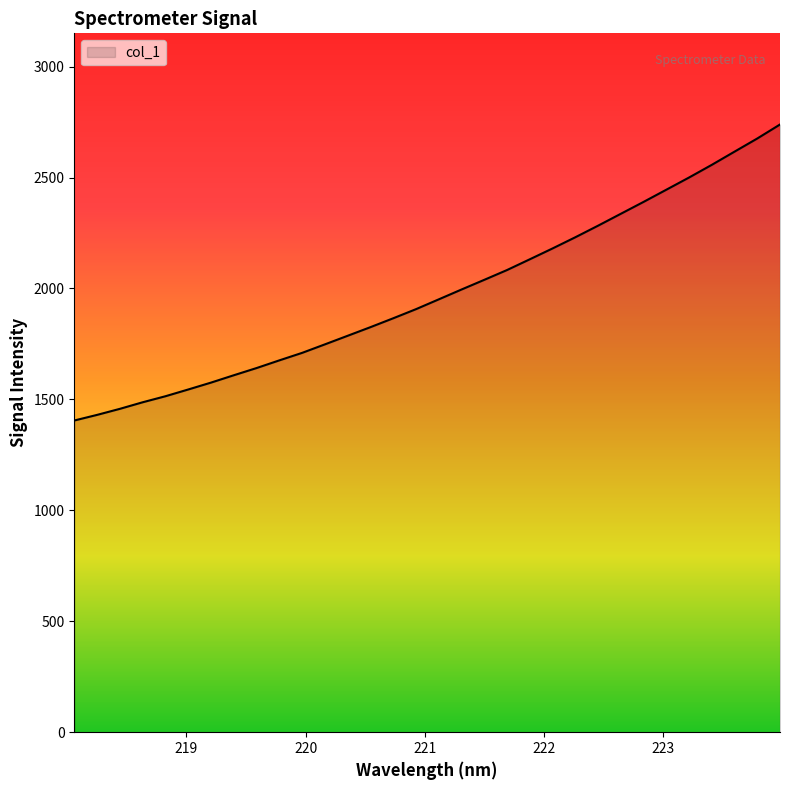

What is the difference between the maximum and minimum values?

1334.3